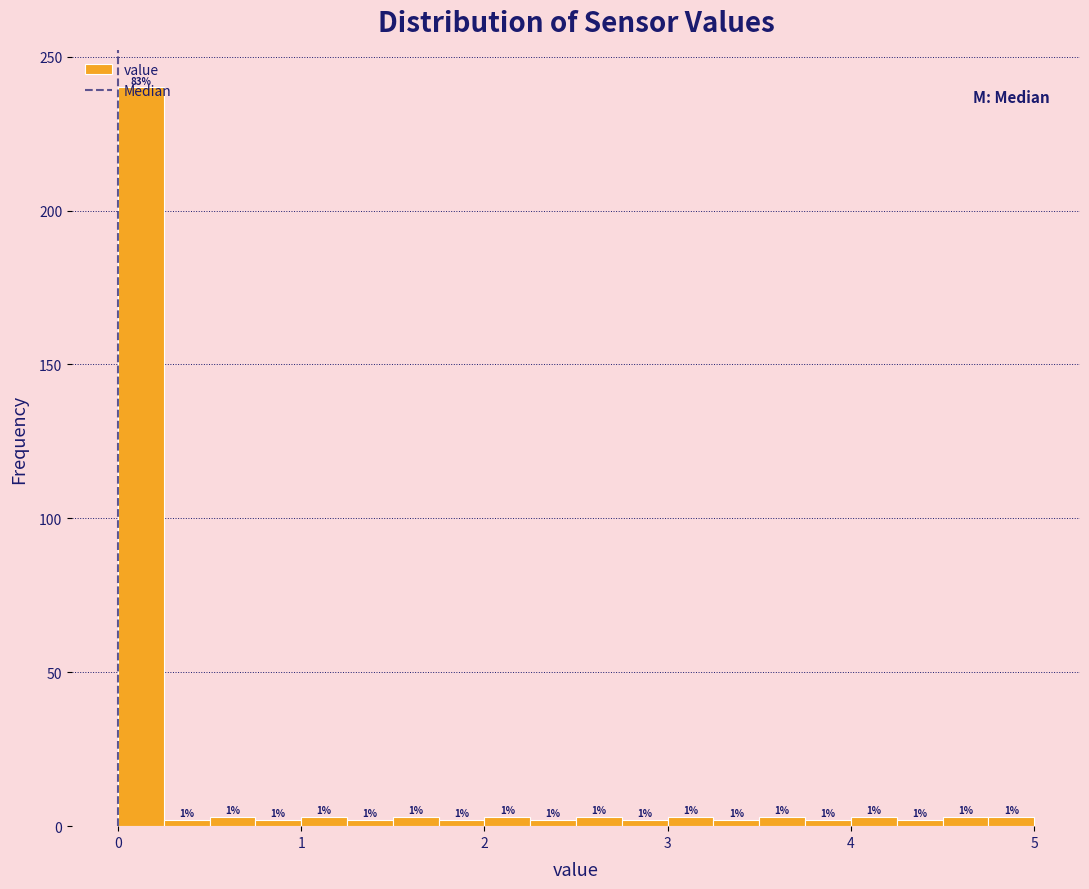

Around what value on the x-axis is the tallest bar? Give the approximate position of its centre, as read against the axis.

0.1